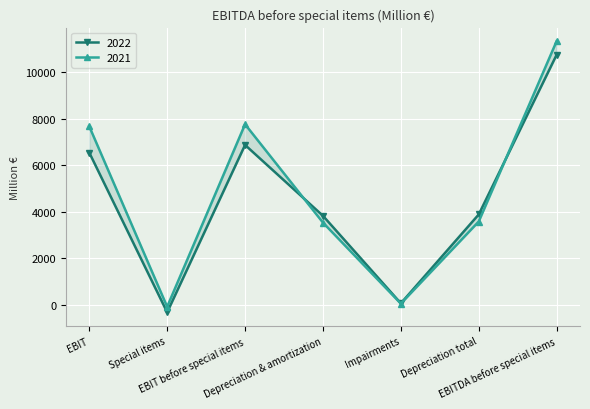

Is it true that 2021 equals 11348 at EBITDA before special items?

True